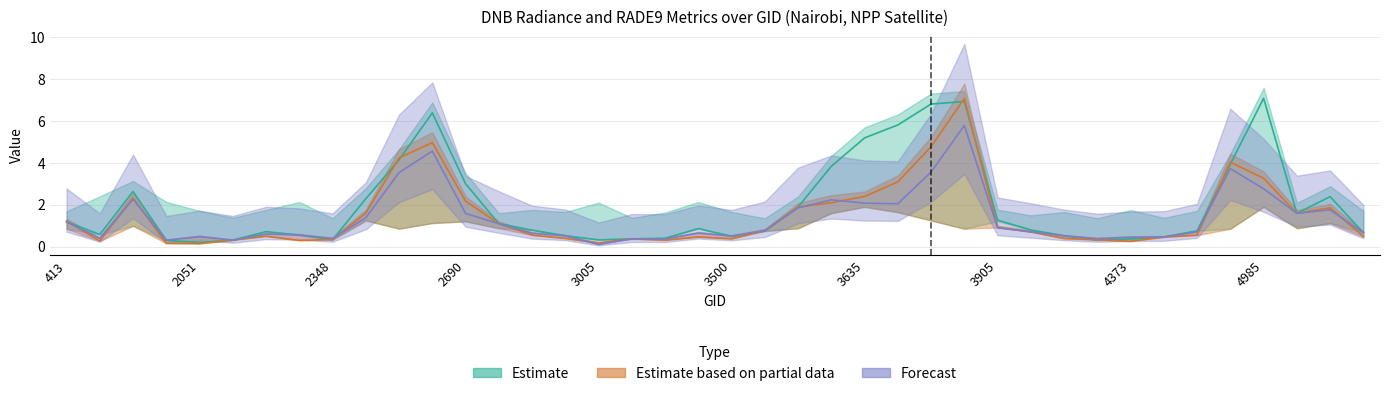

Reading right to left, transcribe all the data shown in this chart.

dnbrad: 5246=0.7	5147=2.4	5120=1.6	4985=7.1	4868=3.9	4580=0.8	4445=0.5	4373=0.4	4193=0.3	4157=0.5	4022=0.8	3905=1.3	3734=6.9	3698=6.8	3662=5.8	3635=5.2	3599=3.8	3572=1.9	3545=0.7	3500=0.5	3446=0.9	3212=0.4	3185=0.4	3005=0.3	2924=0.5	2834=0.8	2762=1.1	2690=3.0	2600=6.4	2546=4.1	2510=2.3	2348=0.3	2249=0.6	2213=0.7	2123=0.3	2051=0.2	1988=0.3	1511=2.6	1151=0.6	413=1.2
rade9_mult_nadir_norm: 5246=0.5	5147=1.9	5120=1.6	4985=3.3	4868=4.0	4580=0.5	4445=0.5	4373=0.3	4193=0.3	4157=0.4	4022=0.7	3905=0.9	3734=7.1	3698=4.8	3662=3.1	3635=2.4	3599=2.1	3572=1.9	3545=0.8	3500=0.4	3446=0.5	3212=0.3	3185=0.4	3005=0.2	2924=0.4	2834=0.5	2762=1.1	2690=2.2	2600=5.0	2546=4.2	2510=1.6	2348=0.3	2249=0.3	2213=0.5	2123=0.3	2051=0.1	1988=0.2	1511=2.3	1151=0.3	413=1.2
rade9_aggzone_norm: 5246=0.7	5147=1.8	5120=1.6	4985=2.8	4868=3.7	4580=0.7	4445=0.5	4373=0.4	4193=0.4	4157=0.5	4022=0.7	3905=0.9	3734=5.8	3698=3.6	3662=2.0	3635=2.1	3599=2.2	3572=1.8	3545=0.8	3500=0.5	3446=0.6	3212=0.4	3185=0.4	3005=0.1	2924=0.5	2834=0.6	2762=1.1	2690=1.6	2600=4.6	2546=3.5	2510=1.4	2348=0.4	2249=0.5	2213=0.6	2123=0.3	2051=0.5	1988=0.3	1511=2.3	1151=0.4	413=1.2